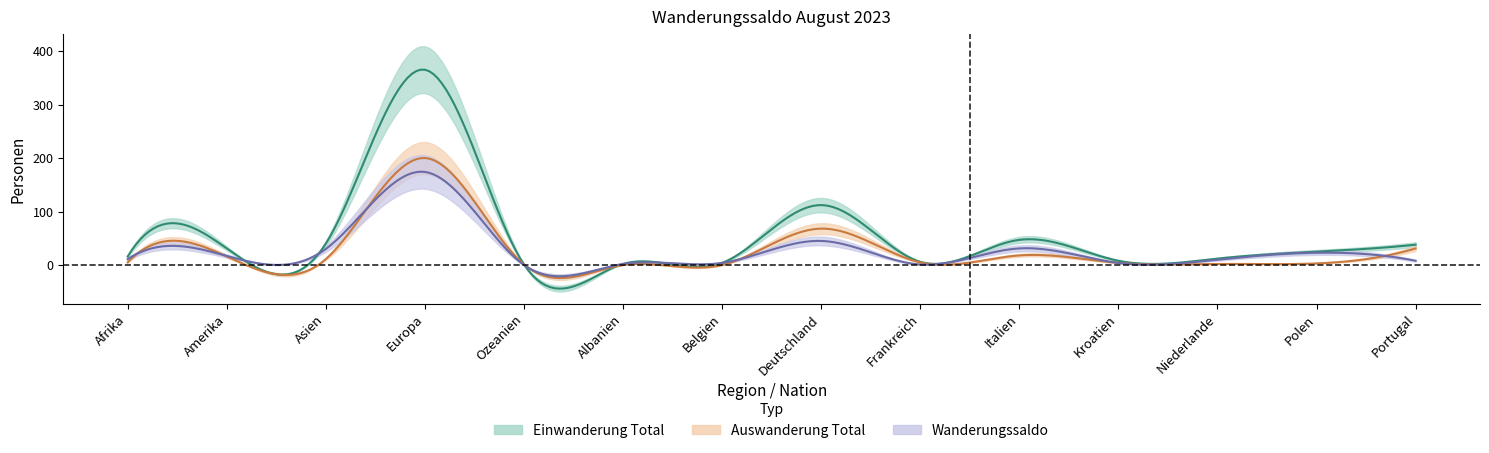

Where is the first local maximum for Wanderungssaldo?

Europa